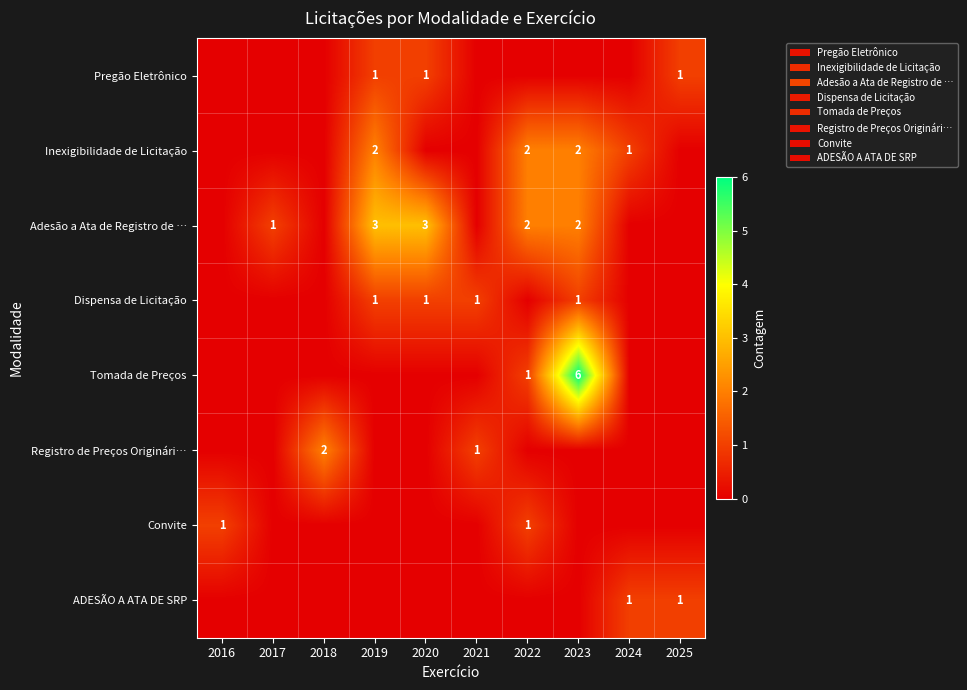

What is the total value across all series at 2017?

1